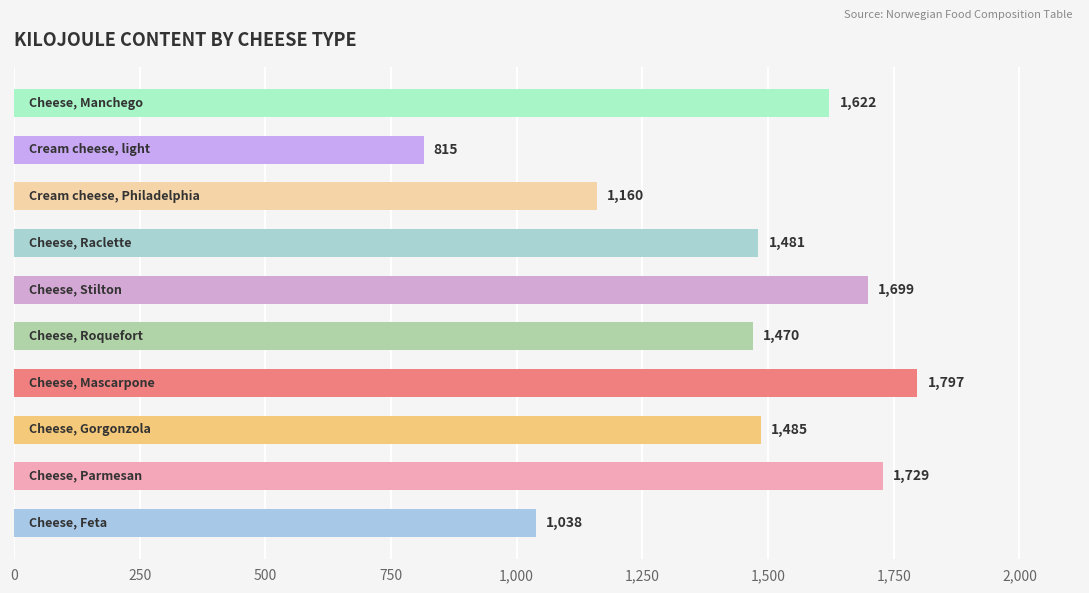

What is the minimum value shown in the chart?

815